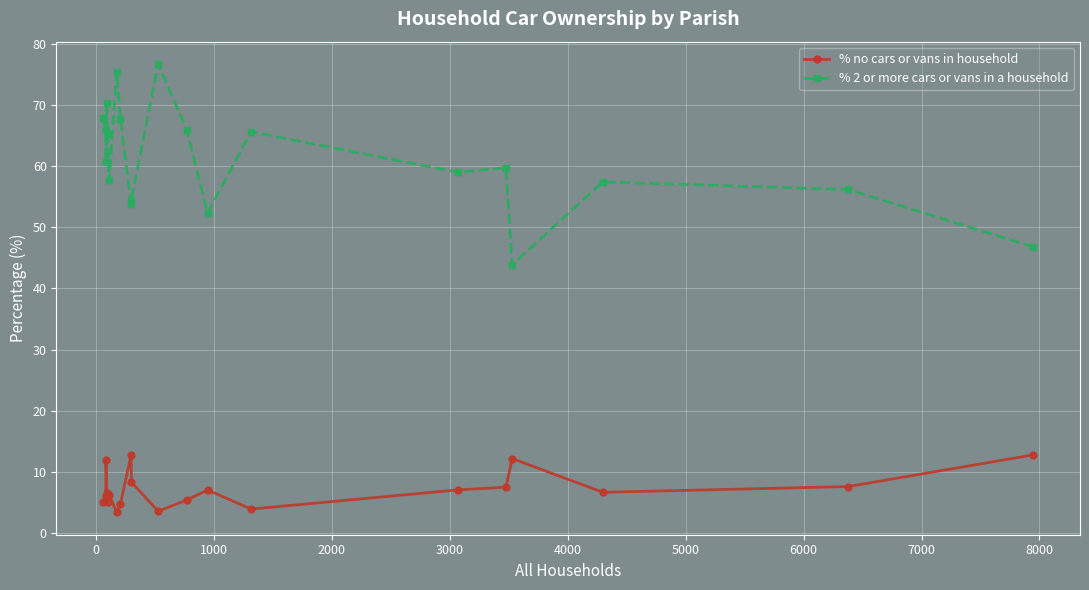

What is the highest value of the % 2 or more cars or vans in a household series?

76.7